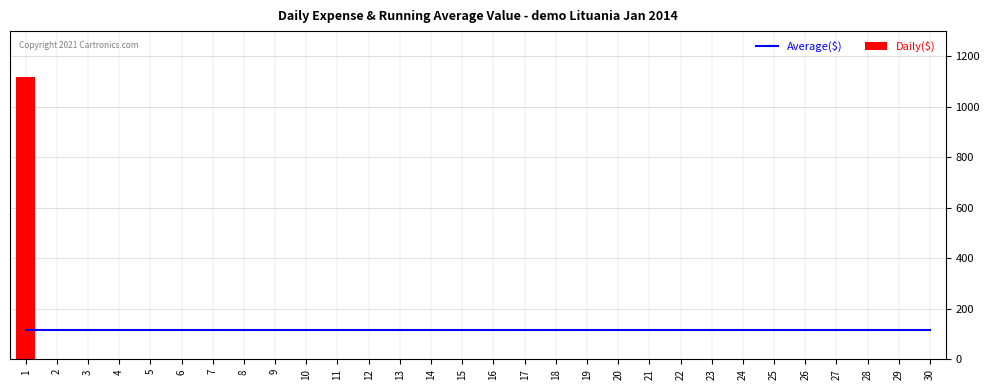

What is the minimum value for Average($)?

116.8